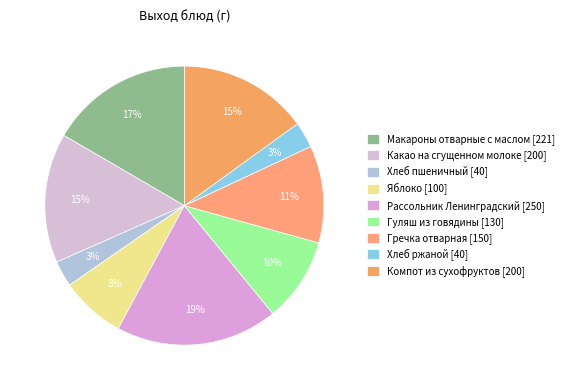

Count the number of slices in the pie.

9